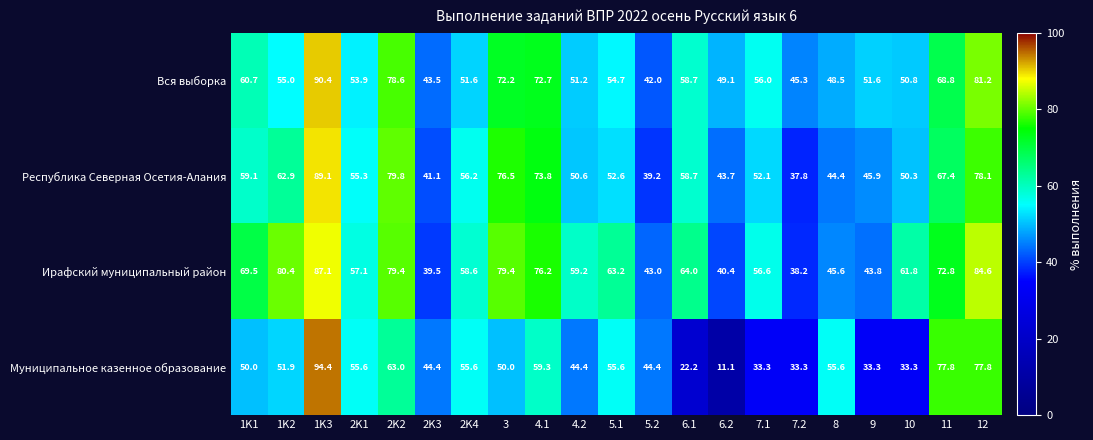

Rank the series at 4.2 from lowest to highest value.

Муниципальное казенное образование, Республика Северная Осетия-Алания, Вся выборка, Ирафский муниципальный район